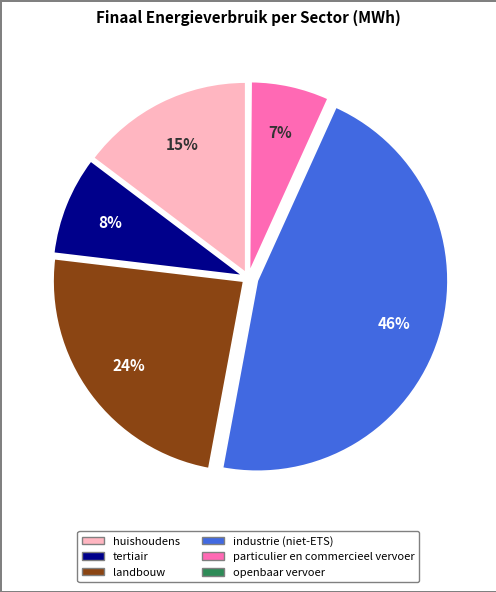

True or false: tertiair accounts for 8% of the total.

True